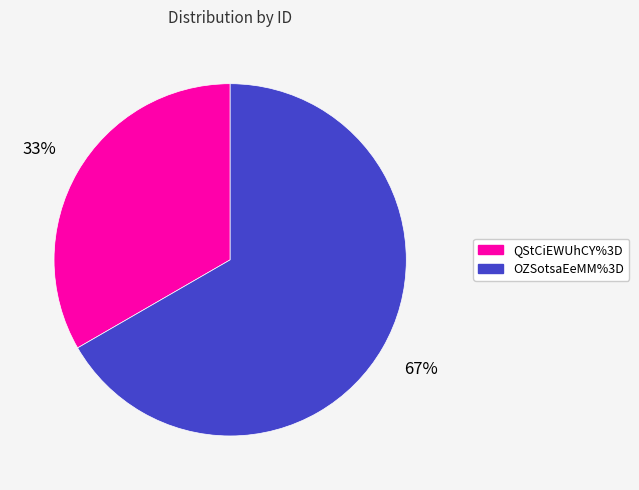

Rank the categories by value from lowest to highest.

QStCiEWUhCY%3D, OZSotsaEeMM%3D